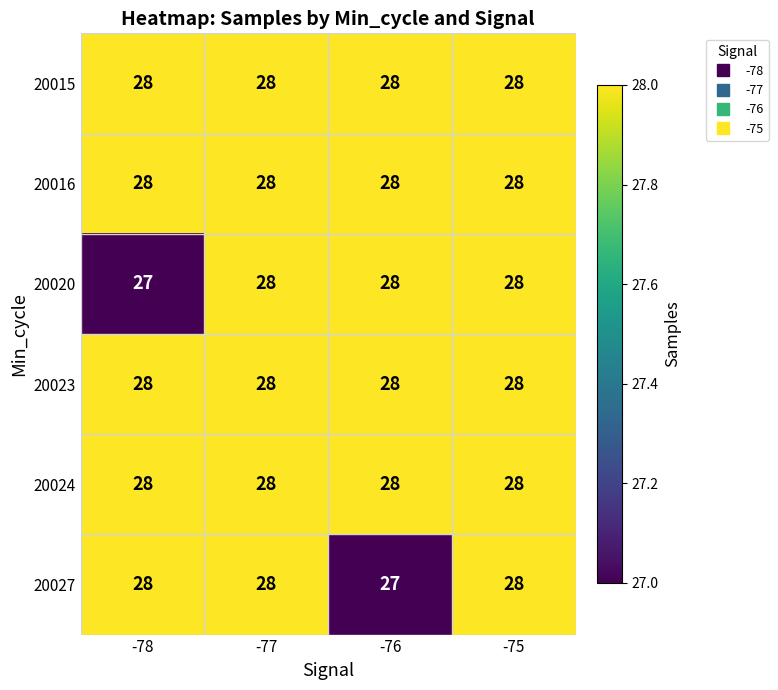

True or false: 20023 has a value of 28 at -75.

True